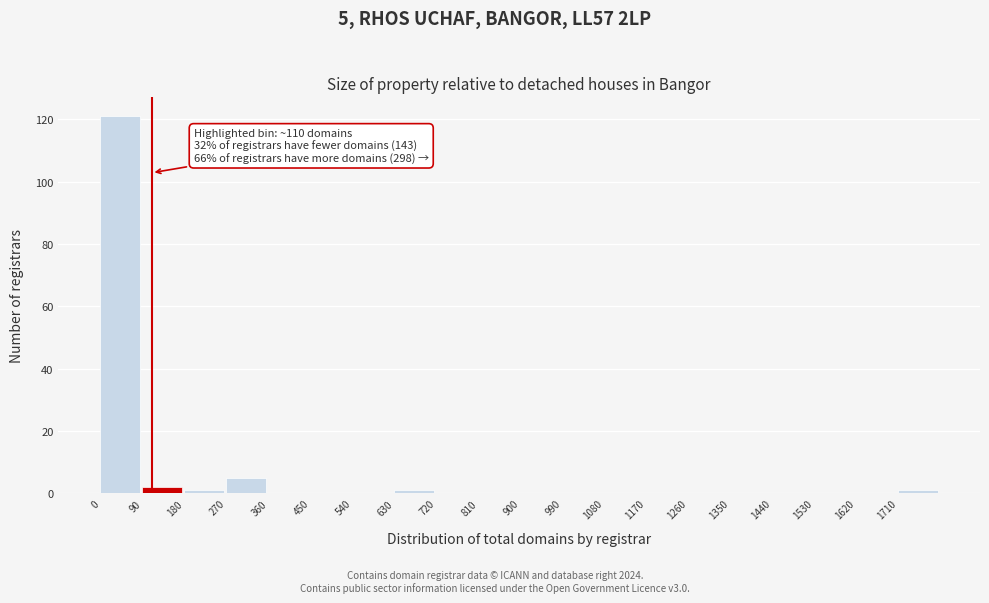

Which range on the x-axis has the tallest bar?

0 to 90